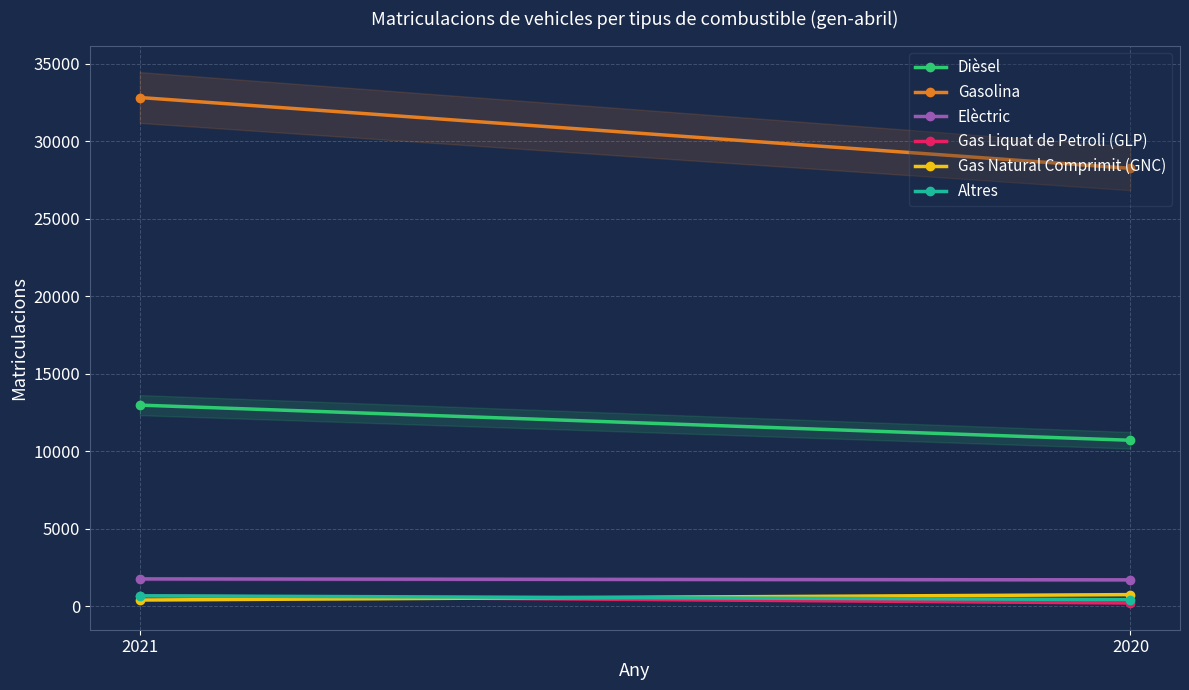

Which series changed the most between 2021 and 2020?

Gasolina